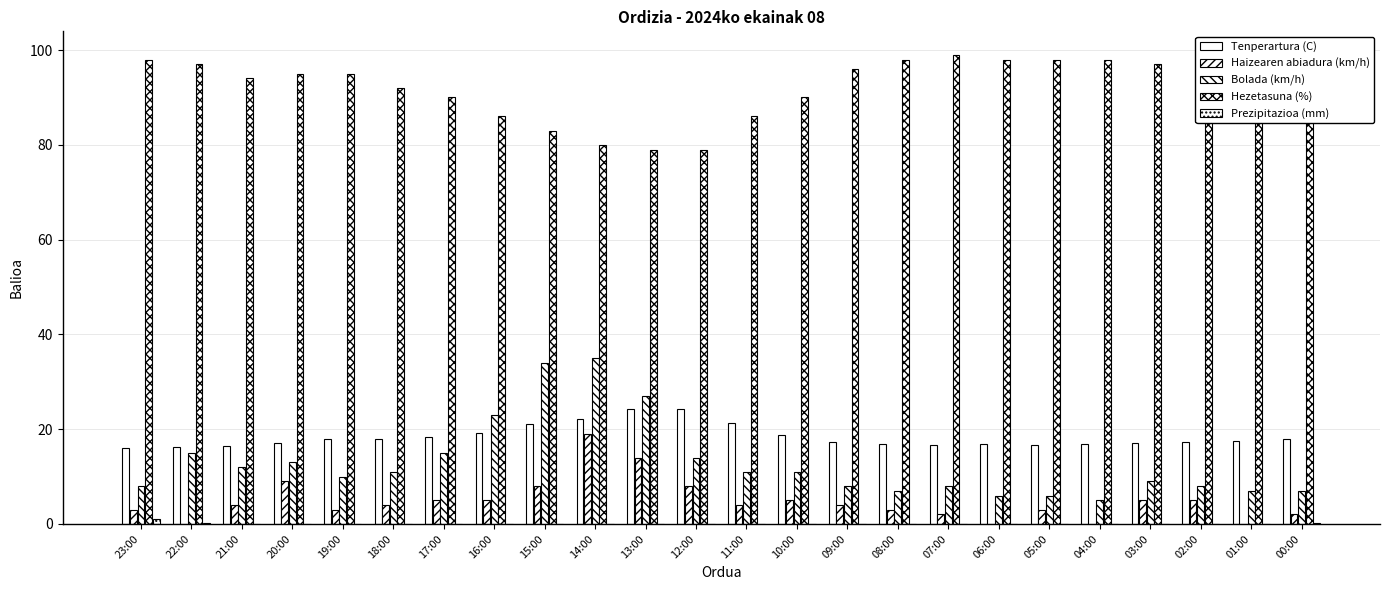

Count the number of data series in this chart.

5